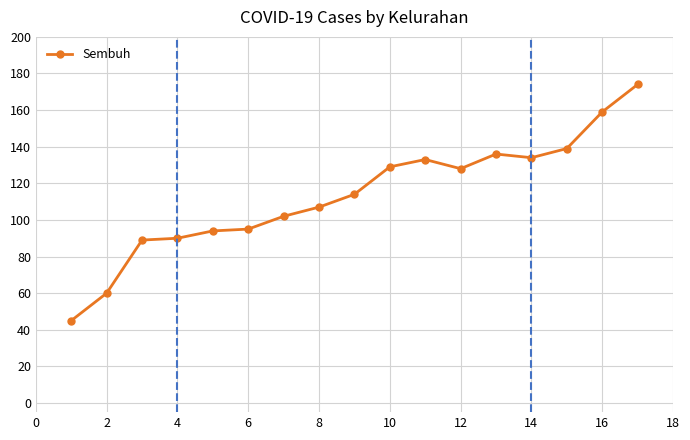

What is the average value?

113